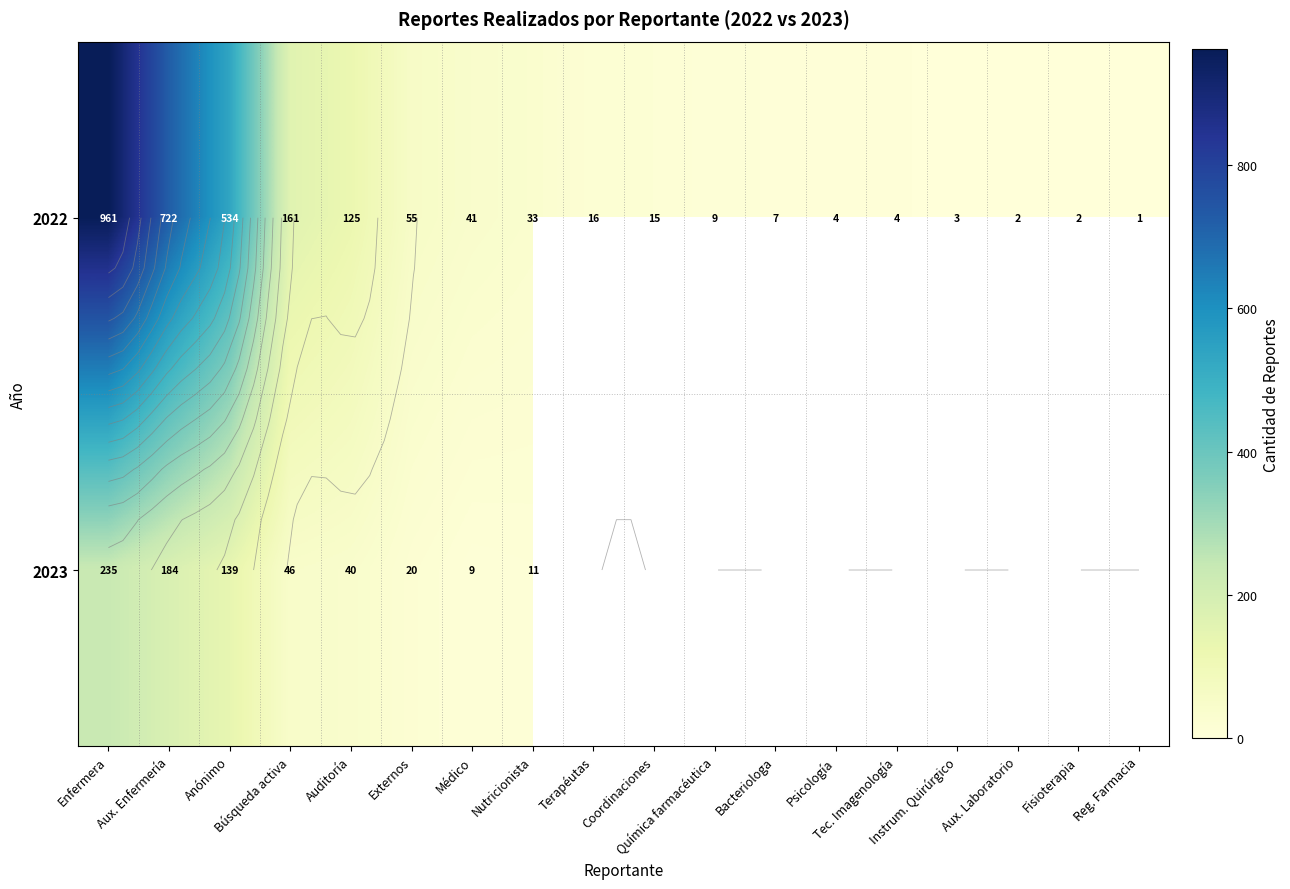

Between Anónimo and Búsqueda activa, which is larger?

Anónimo